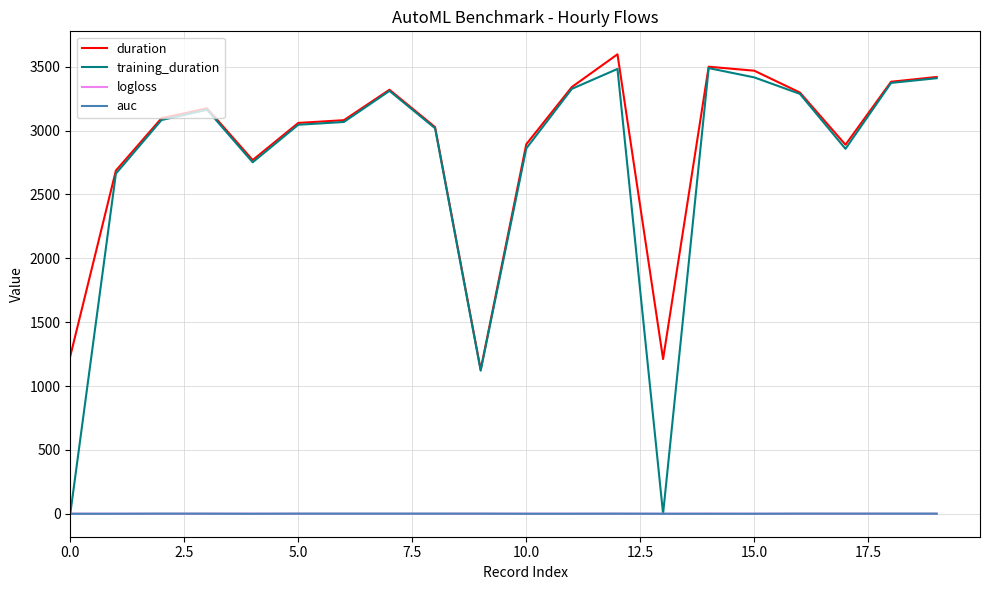

How many lines are shown in the chart?

4